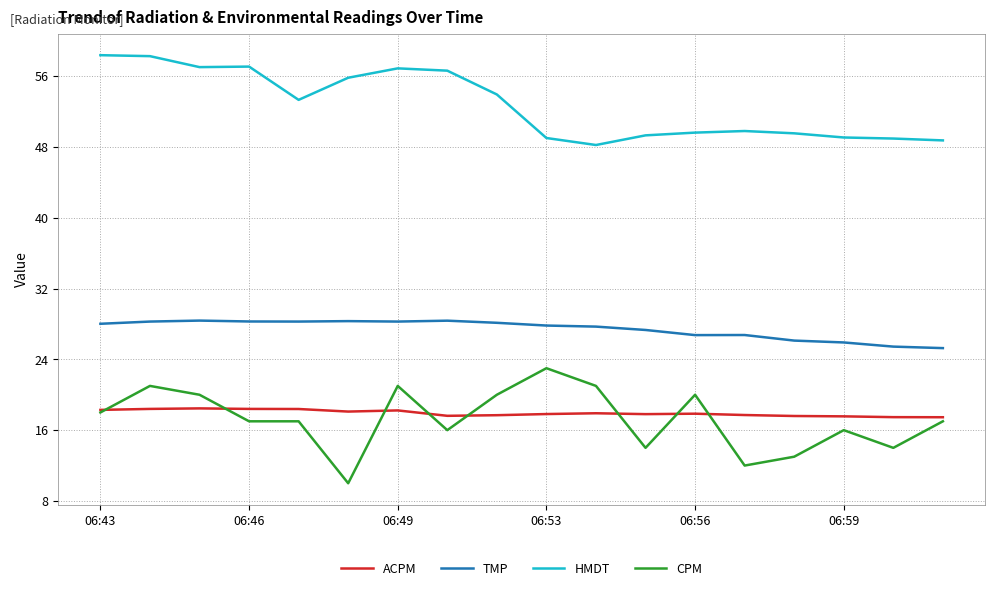

List the series in order of their peak value, lowest first.

ACPM, CPM, TMP, HMDT